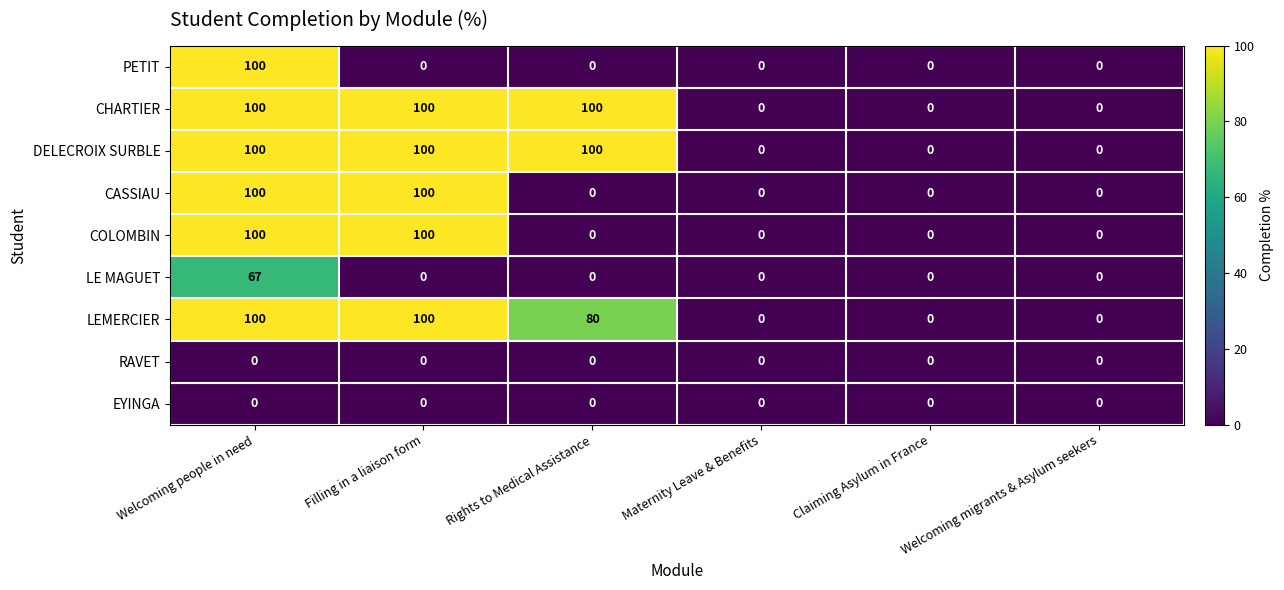

The LEMERCIER series shows 179 at Welcoming people in need. True or false?

False